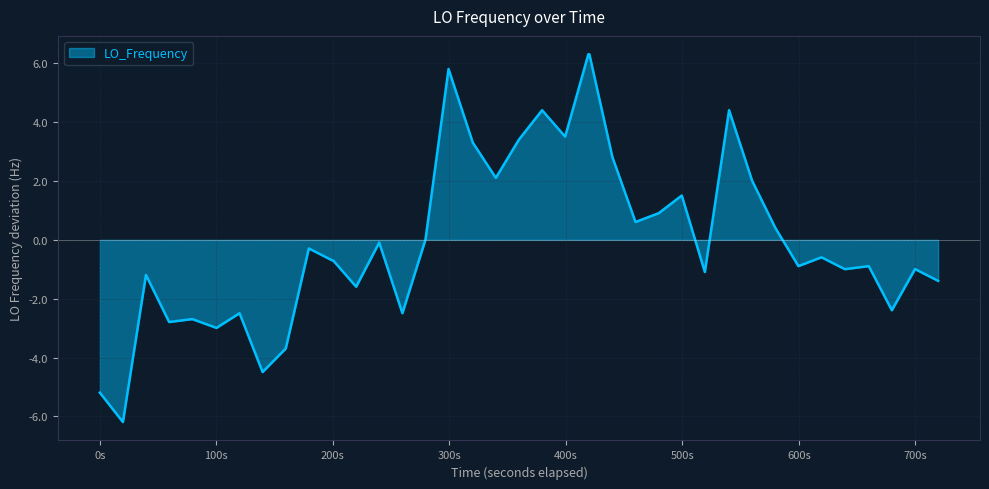

What is the difference between the maximum and minimum values?

12.5